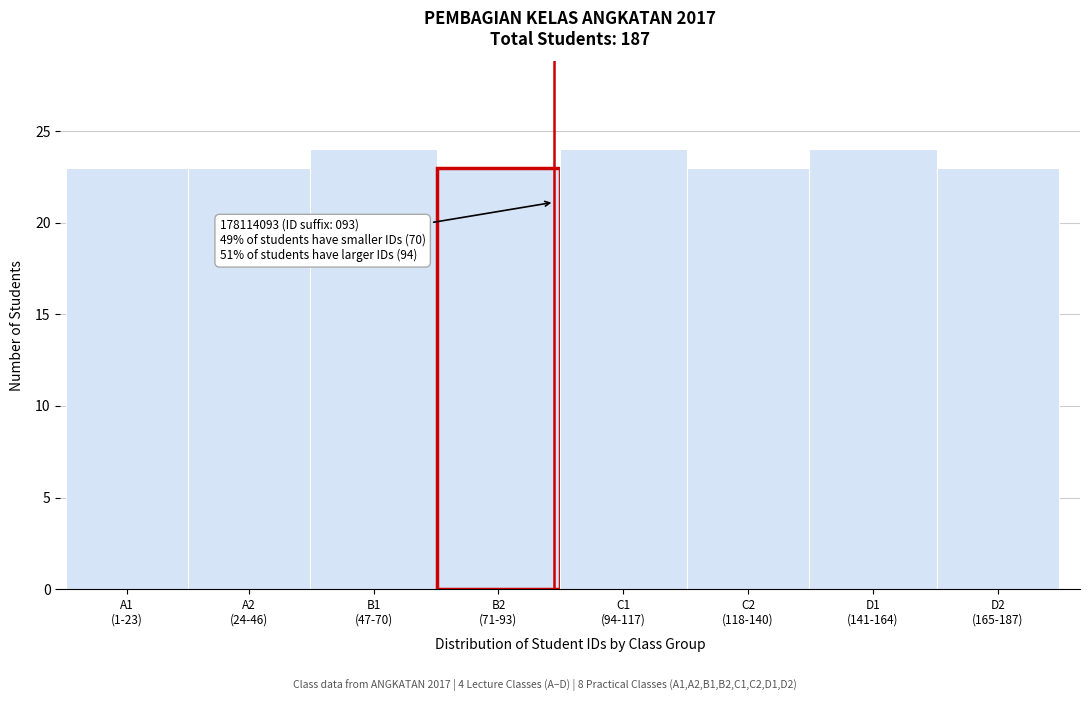

Reading left to right, extract all data points from this chart.

23	23	24	23	24	23	24	23